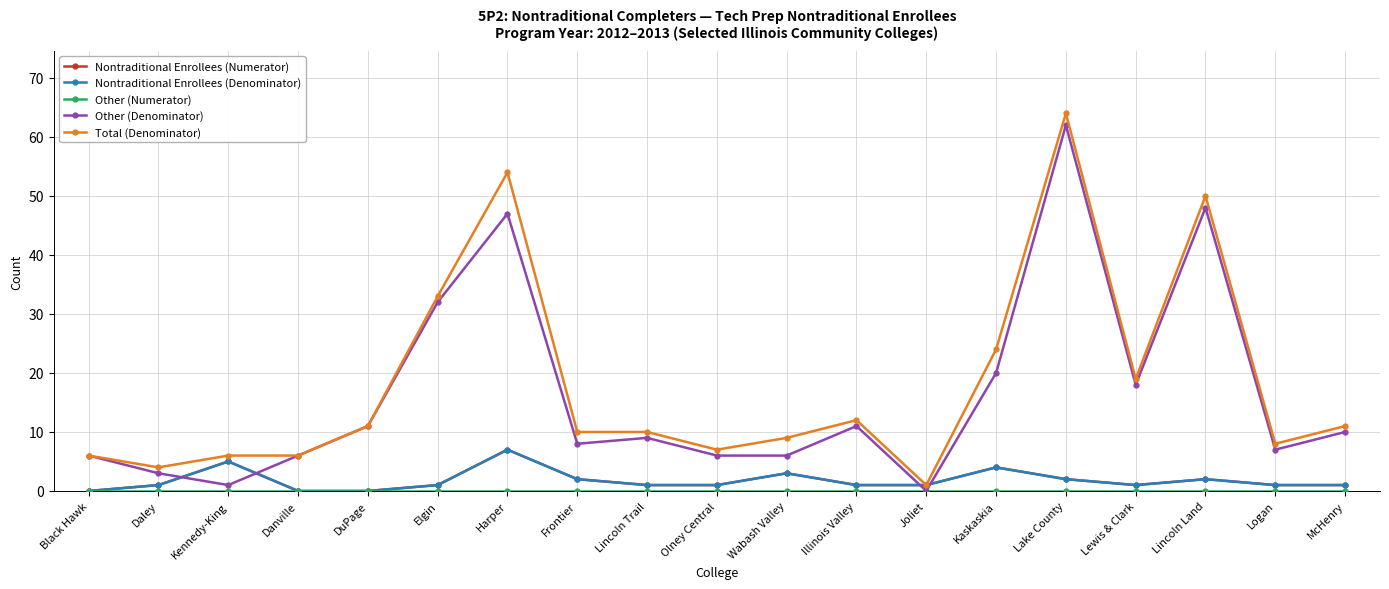

The value of Total (Denominator) at Logan is 5. True or false?

False